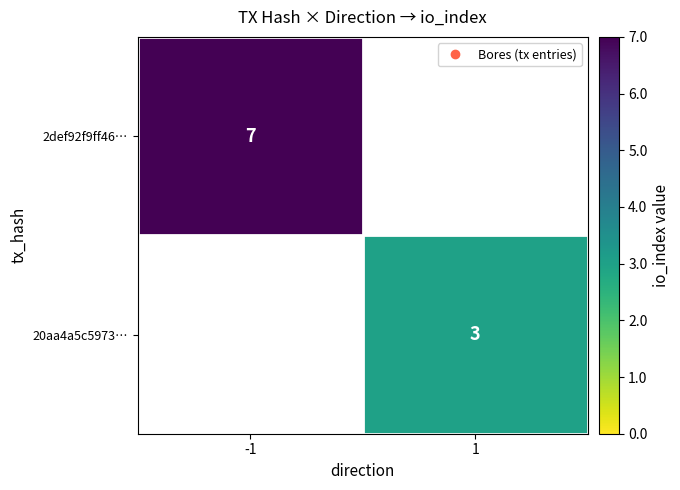

At how many categories does at least one series exceed 6?

1